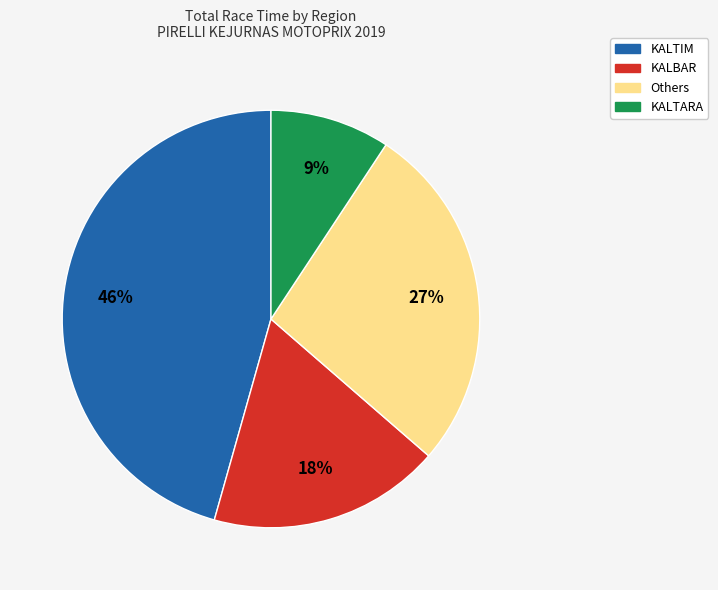

To the nearest percent, what is the average slice percentage?

25%